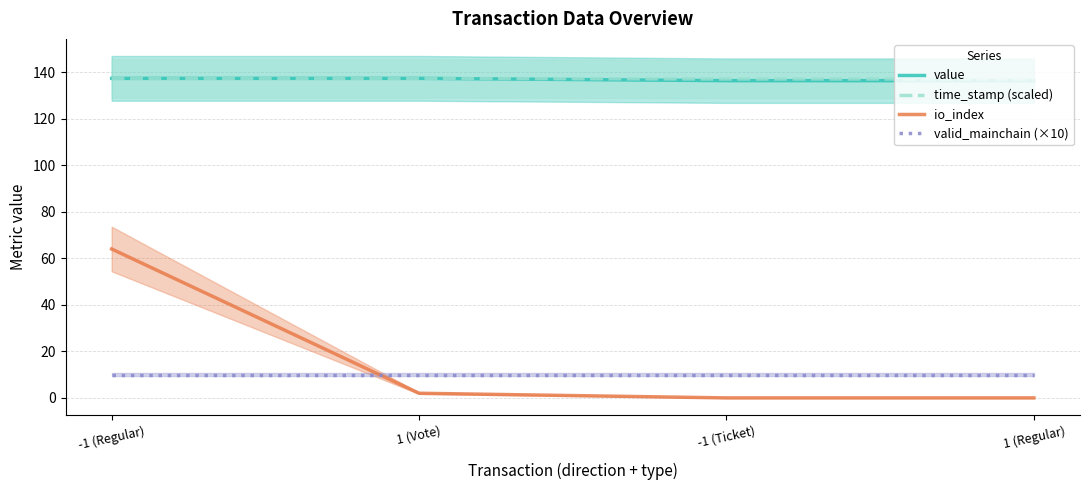

Between 1 (Vote) and -1 (Ticket), which series saw the biggest shift?

io_index